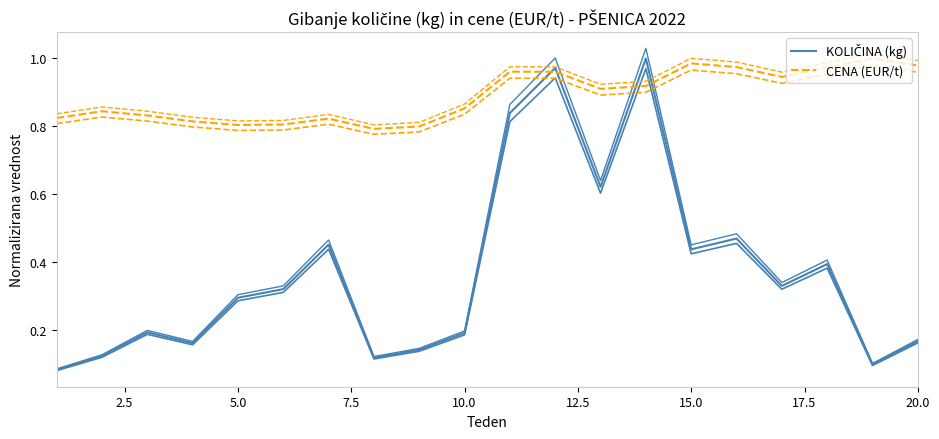

True or false: KOLIČINA (kg) and CENA (EUR/t) intersect in this chart.

True